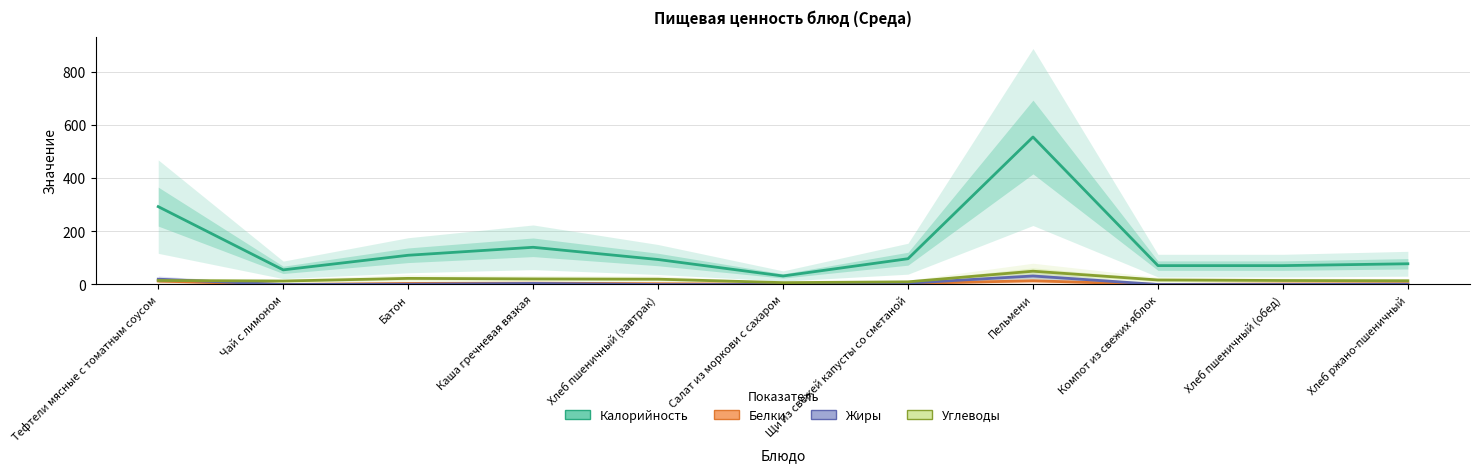

Reading left to right, extract all data points from this chart.

Калорийность: 293	55	110	140	94	32	97	555	71	71	78
Белки: 13	0	4	5	3	1	4	14	0	2	3
Жиры: 20	0	1	4	0	0	5	32	0	0	1
Углеводы: 15	13	23	21	20	7	10	50	17	15	14